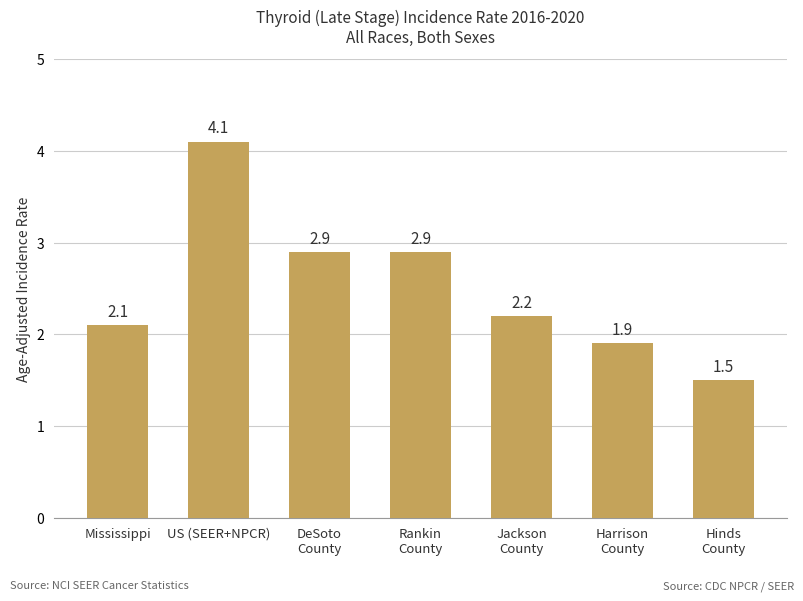

What is the sum of all values?

17.6